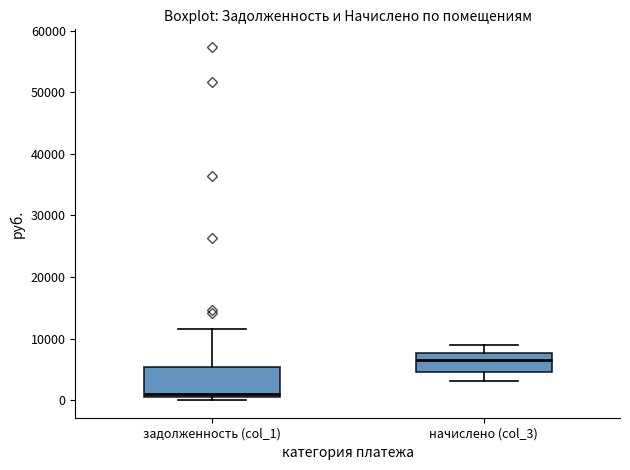

Reading left to right, transcribe this box plot: for each box, give where its median line is, the range the box spans, and where its two whiskers end, as read against the y-axis. The values are not printed on the chart, so give them approximately, as read against the axis.

задолженность (col_1): median 1000 (just above the box's lower edge), box 1000 to 5000, whiskers 0 to 12000
начислено (col_3): median 6000, box 5000 to 8000, whiskers 3000 to 9000